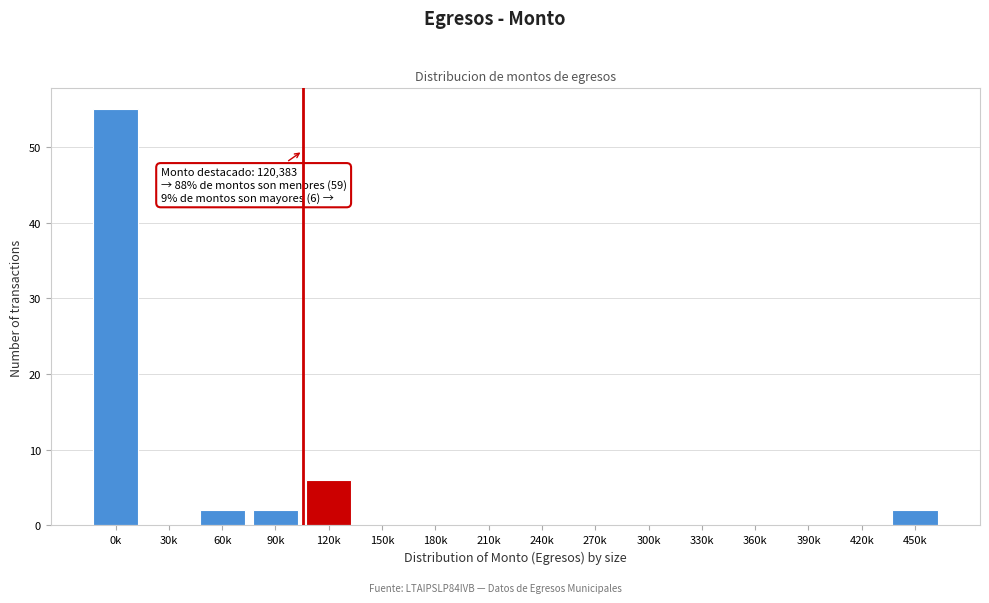

Reading right to left, what are all the values shown in this chart?

450k=2	420k=0	390k=0	360k=0	330k=0	300k=0	270k=0	240k=0	210k=0	180k=0	150k=0	120k=6	90k=2	60k=2	30k=0	0k=55